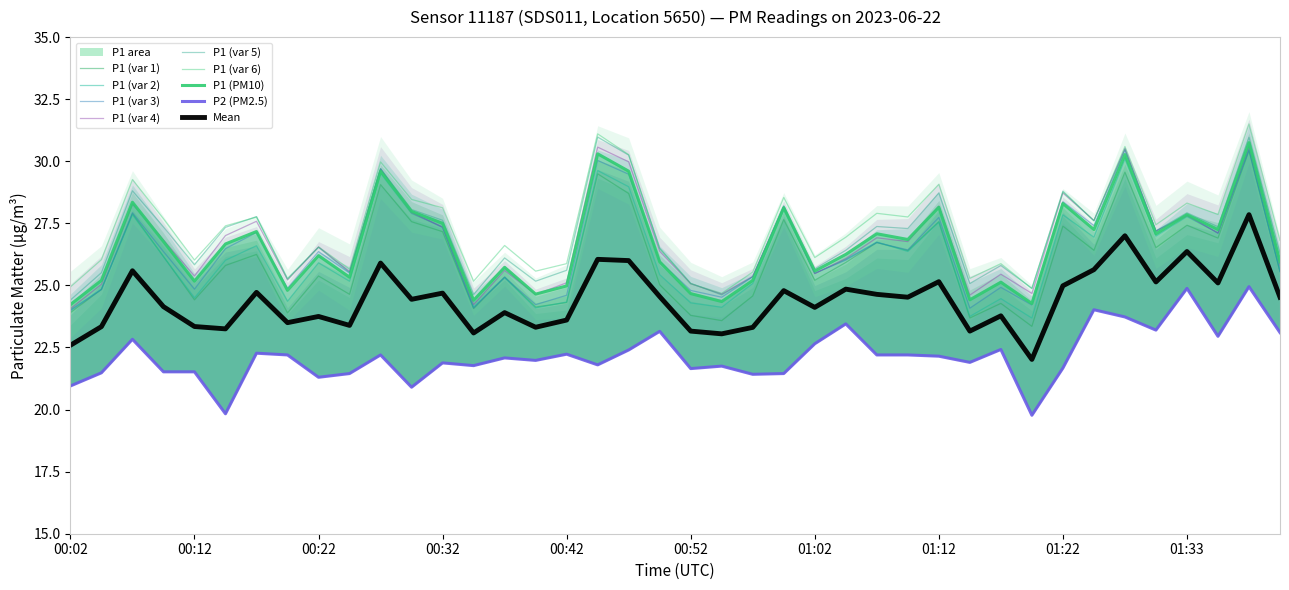

At which category does the chart reach its minimum across all series?

01:20